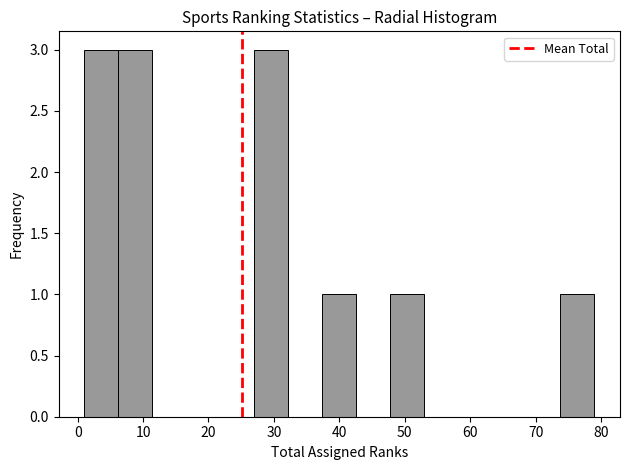

Reading left to right, list every bar in this chart as the range it spans on the x-axis followed by its height. Neither the bar edges nor the heights are printed on the chart, so give them approximately, as read against the axes.

1.0 to 6.2: 3
6.2 to 11.4: 3
11.4 to 16.6: 0
16.6 to 21.8: 0
21.8 to 27.0: 0
27.0 to 32.2: 3
32.2 to 37.4: 0
37.4 to 42.6: 1
42.6 to 47.8: 0
47.8 to 53.0: 1
53.0 to 58.2: 0
58.2 to 63.4: 0
63.4 to 68.6: 0
68.6 to 73.8: 0
73.8 to 79.0: 1